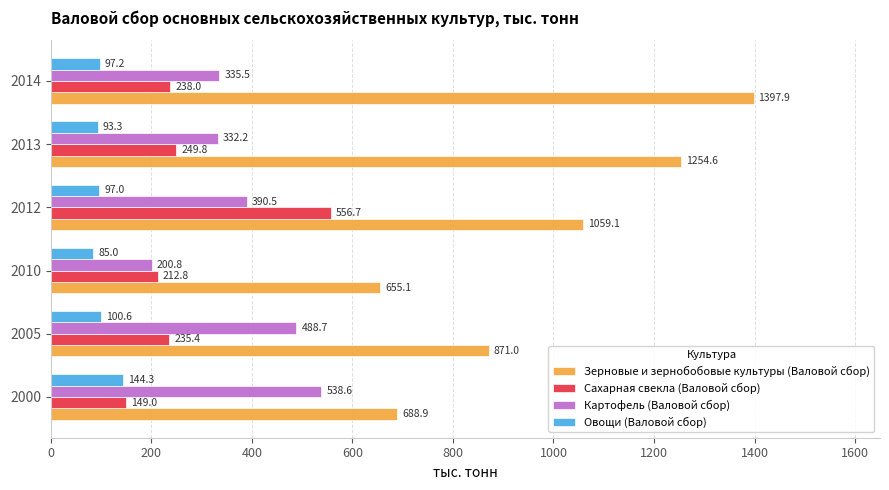

What is the greatest value displayed?

1397.9